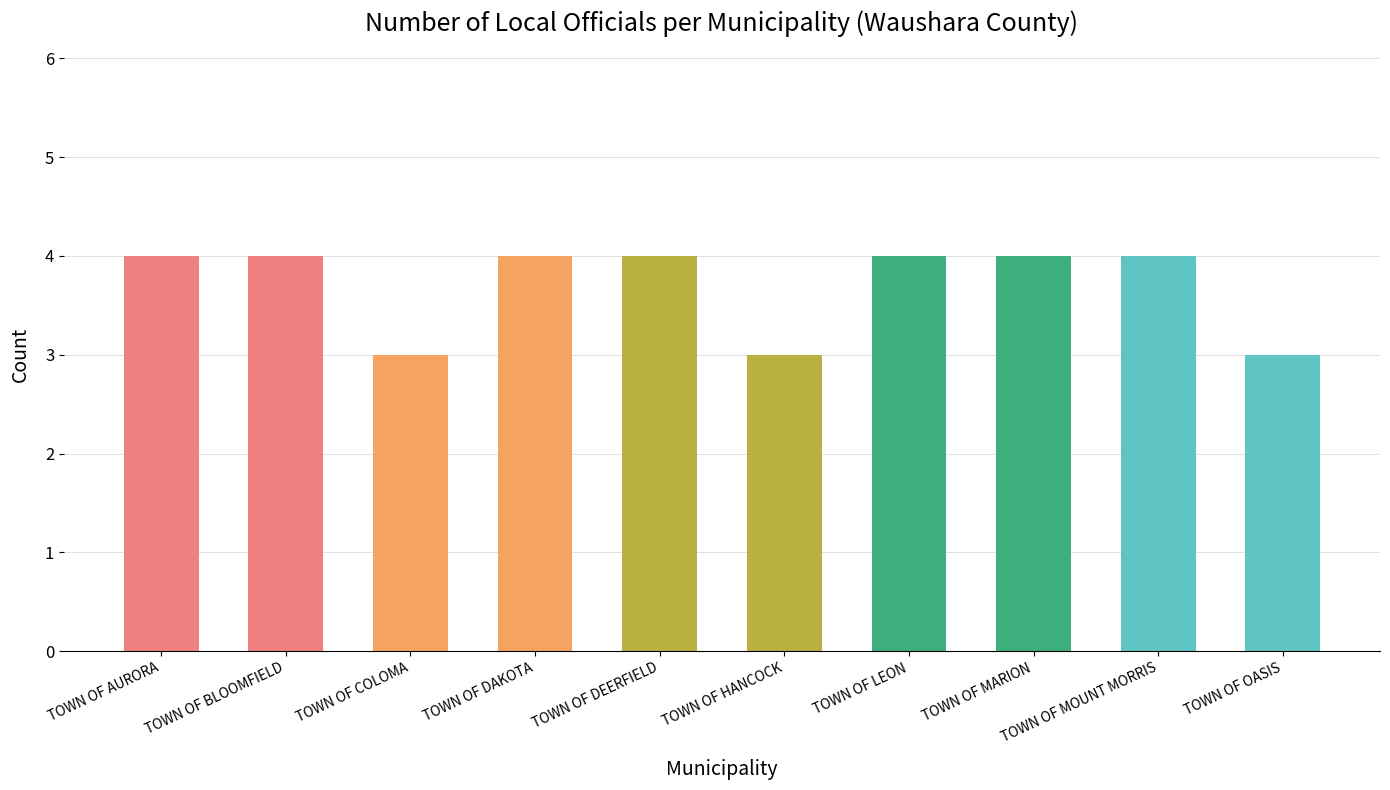

What is the label of the 2nd bar from the left?

TOWN OF BLOOMFIELD